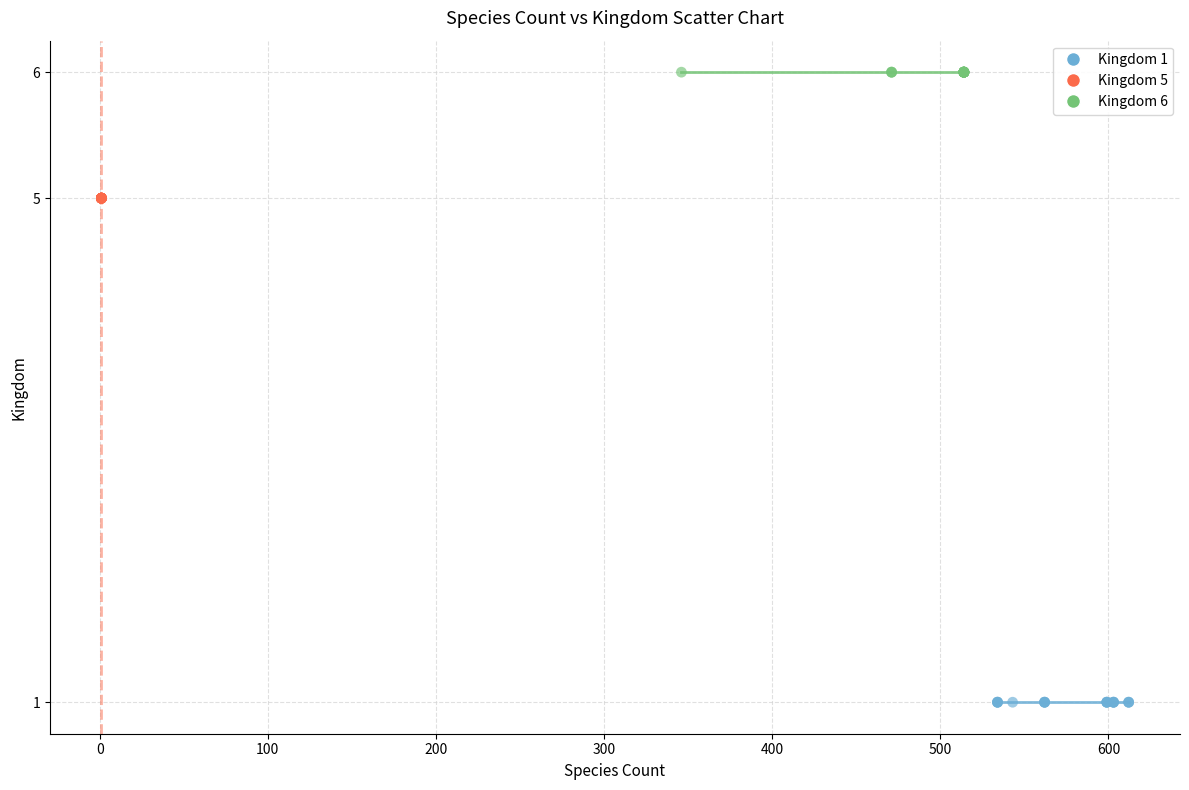

Which series reaches the minimum Y coordinate?

Kingdom 1